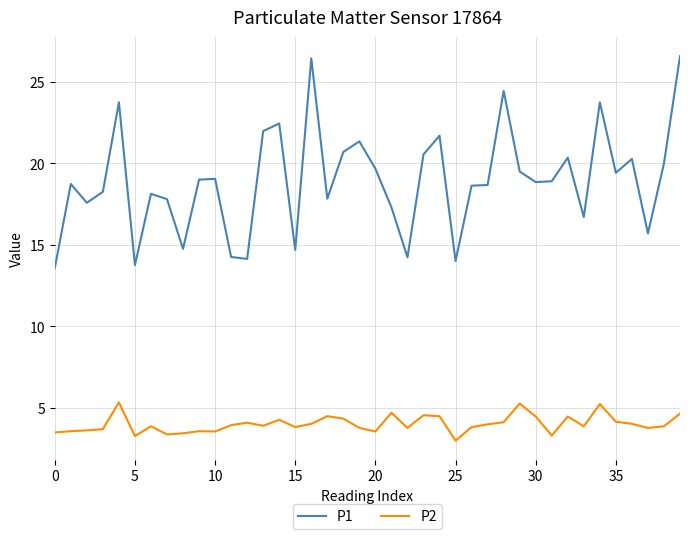

Which series has the widest spread of values?

P1